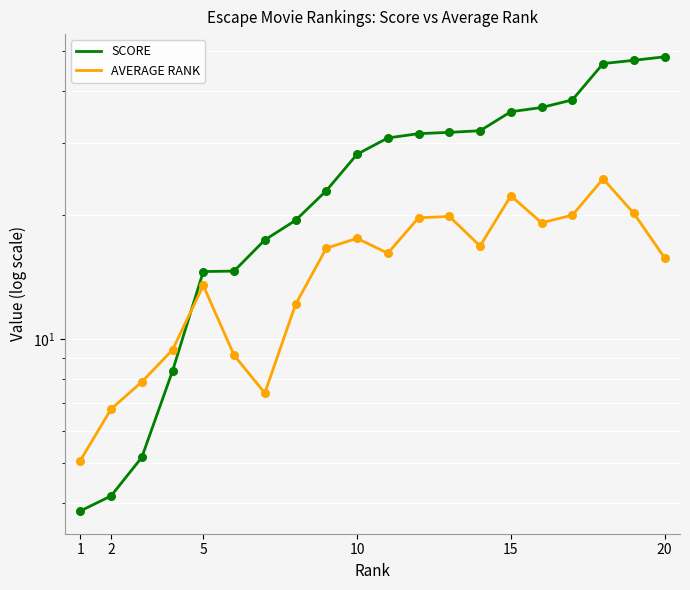

Which series has the largest total across all categories?

SCORE